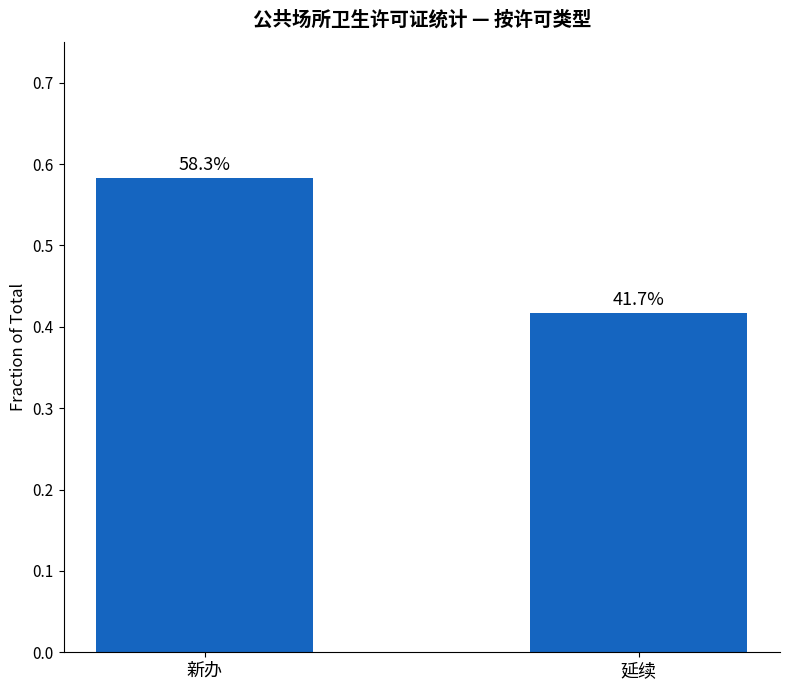

Does the chart contain any negative values?

No